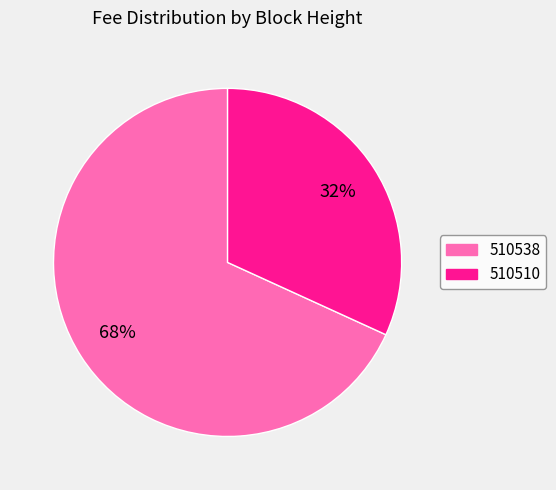

Is there a majority slice in this chart?

Yes